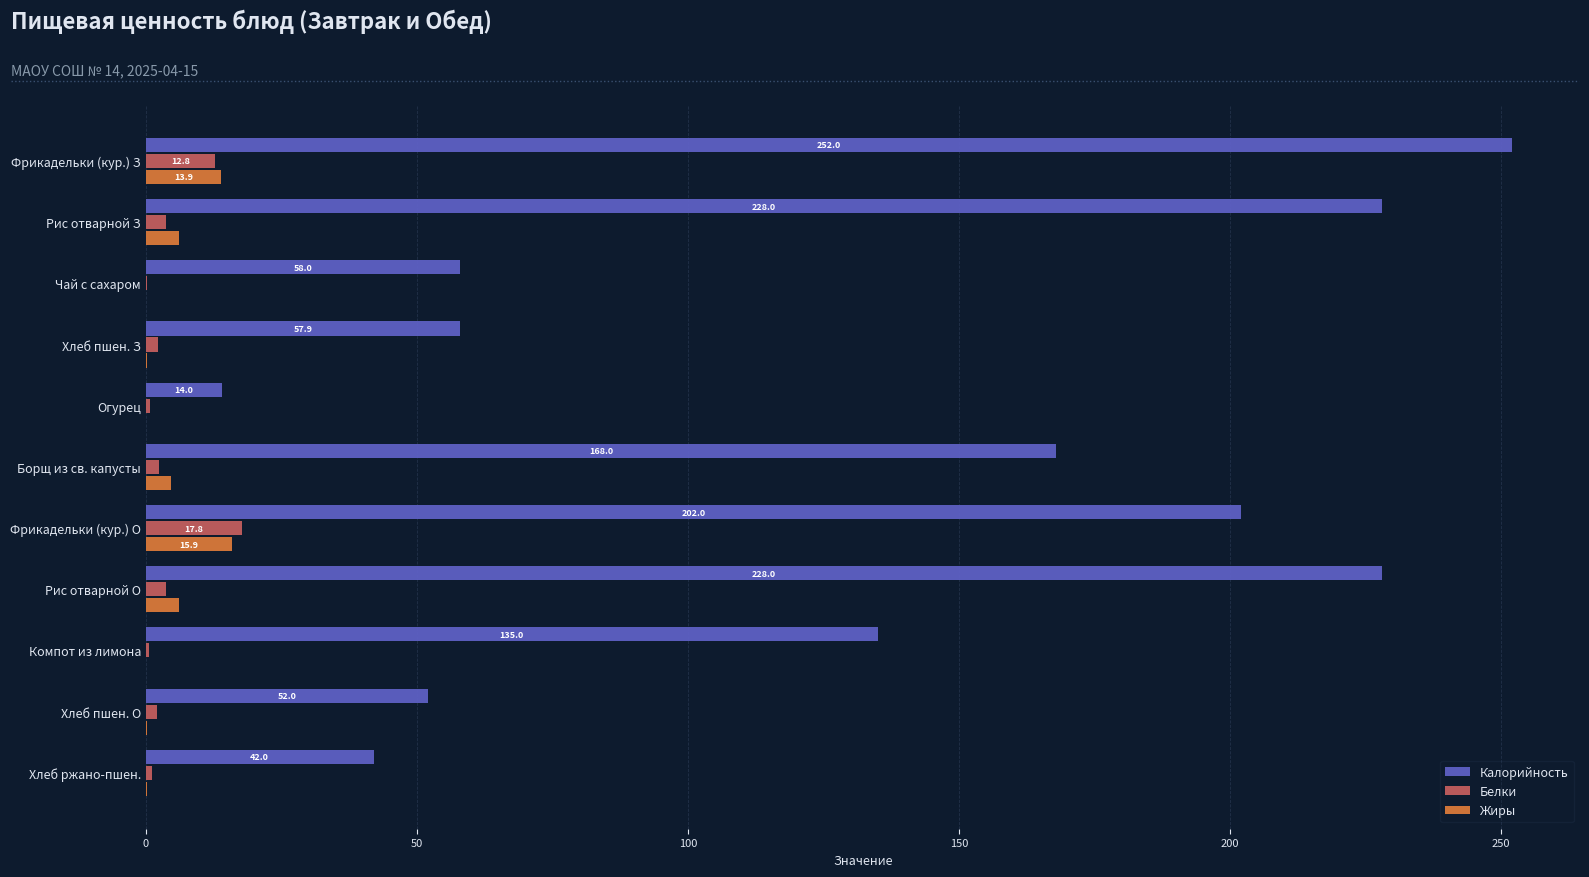

The value of Калорийность at Фрикадельки (кур.) О is 320.3. True or false?

False